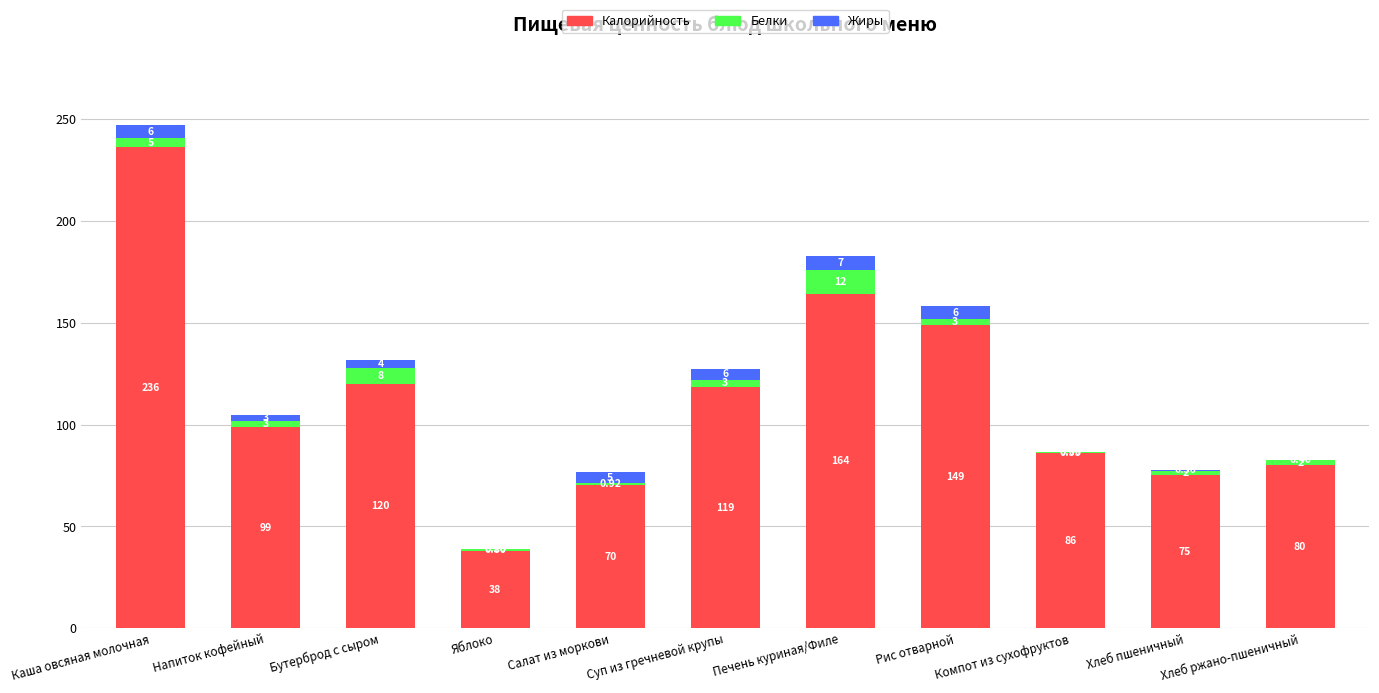

What is the sum of all Калорийность values?

1235.4